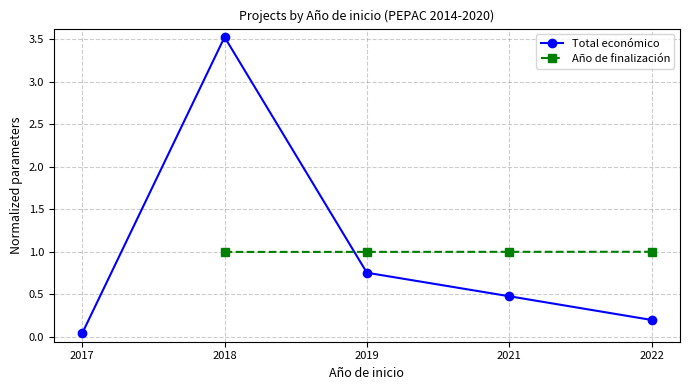

What are all the series names shown in the legend?

Total económico, Año de finalización